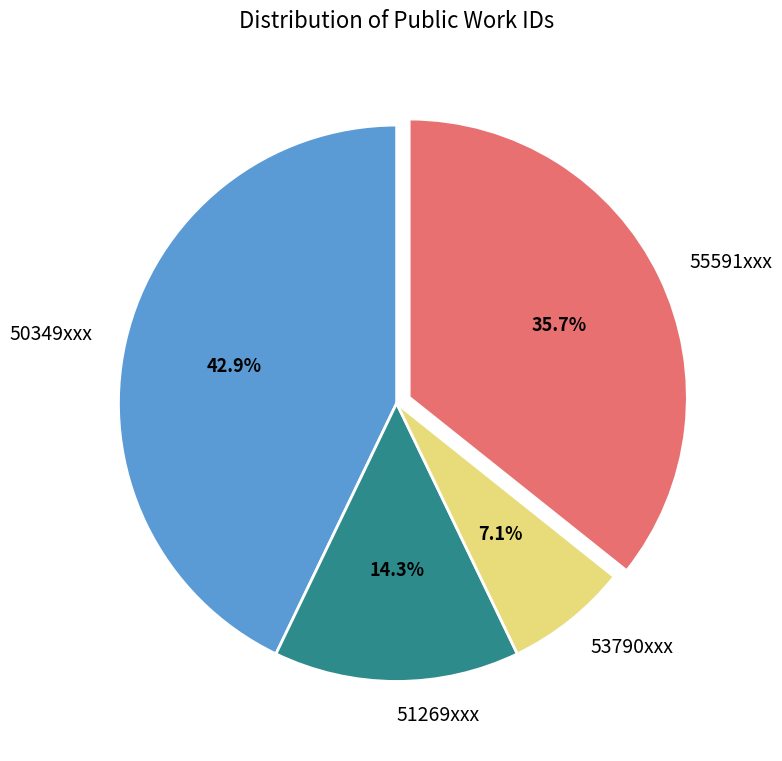

Which slice is the smallest?

53790xxx